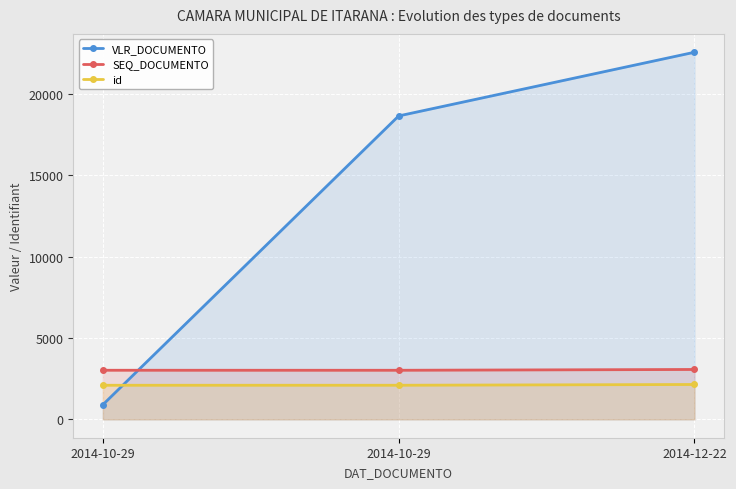

Which series has the largest total across all categories?

VLR_DOCUMENTO